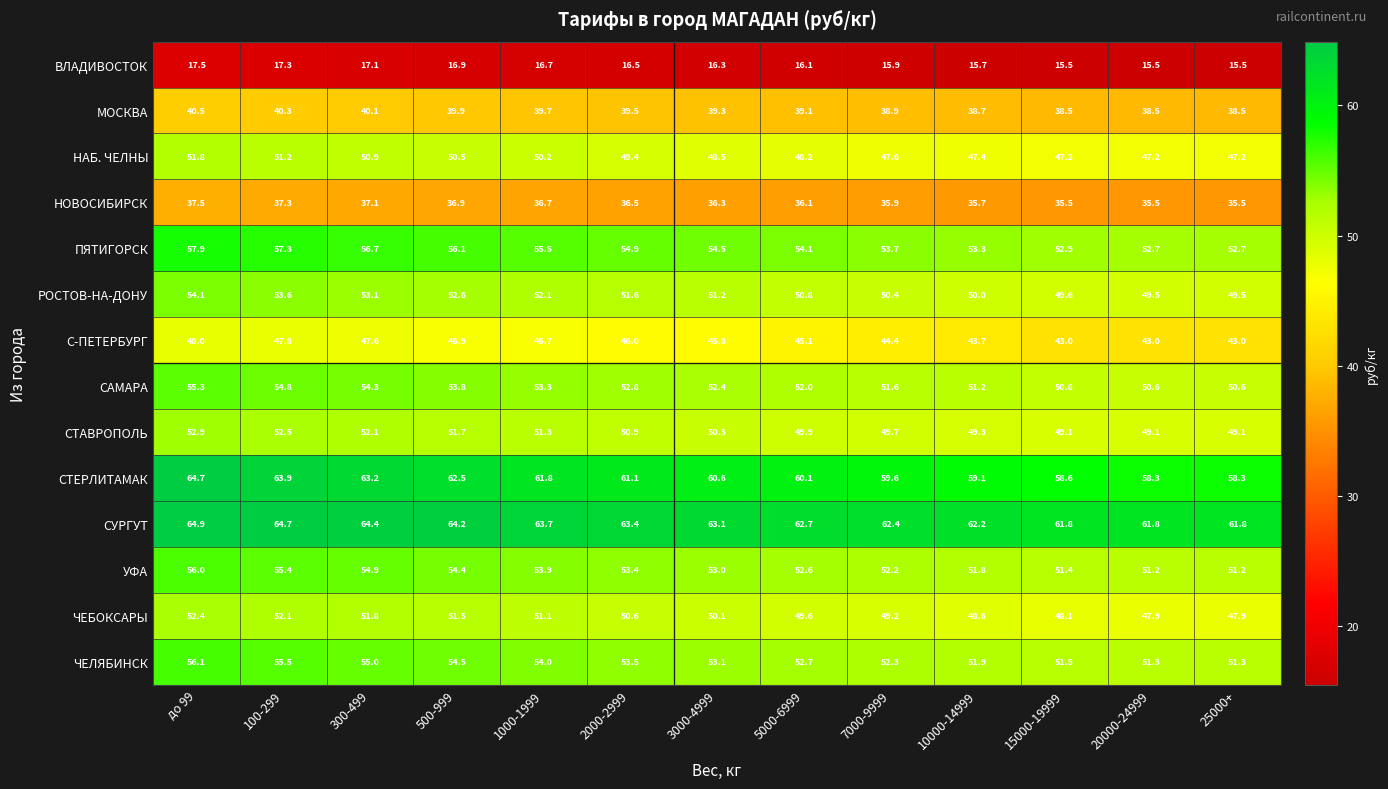

What is the difference between the second highest and minimum values in the САМАРА series?

4.2